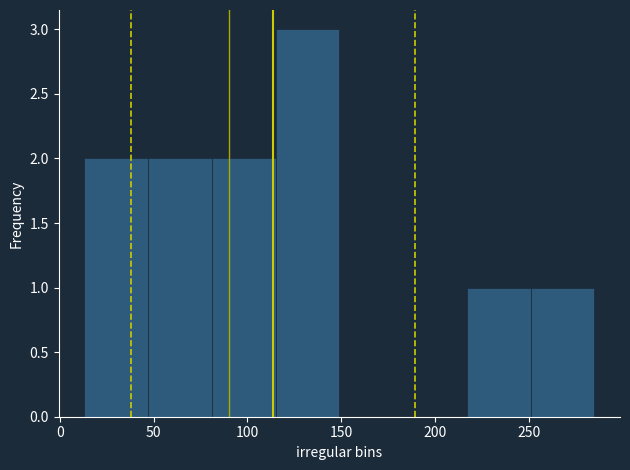

What is the height of the bar covering 115 to 149 on the x-axis? Neither the bar edges nor the heights are printed on the chart, so give them approximately, as read against the axes.

3